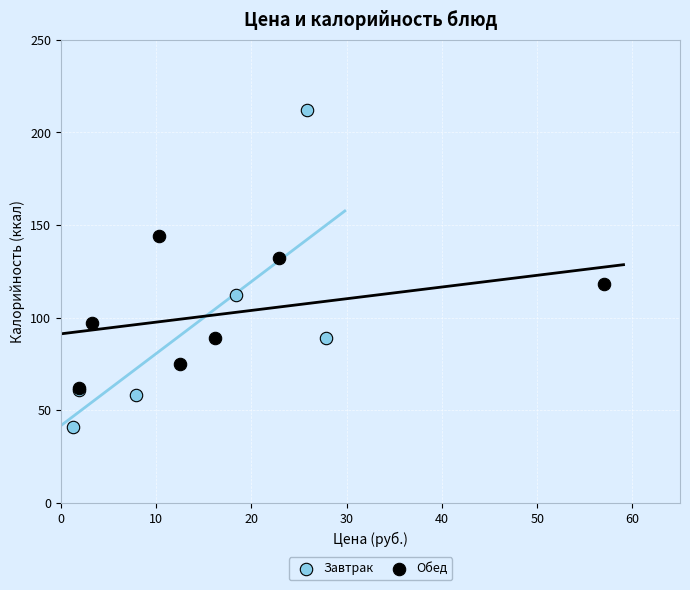

Which series contains the highest Y value?

Завтрак